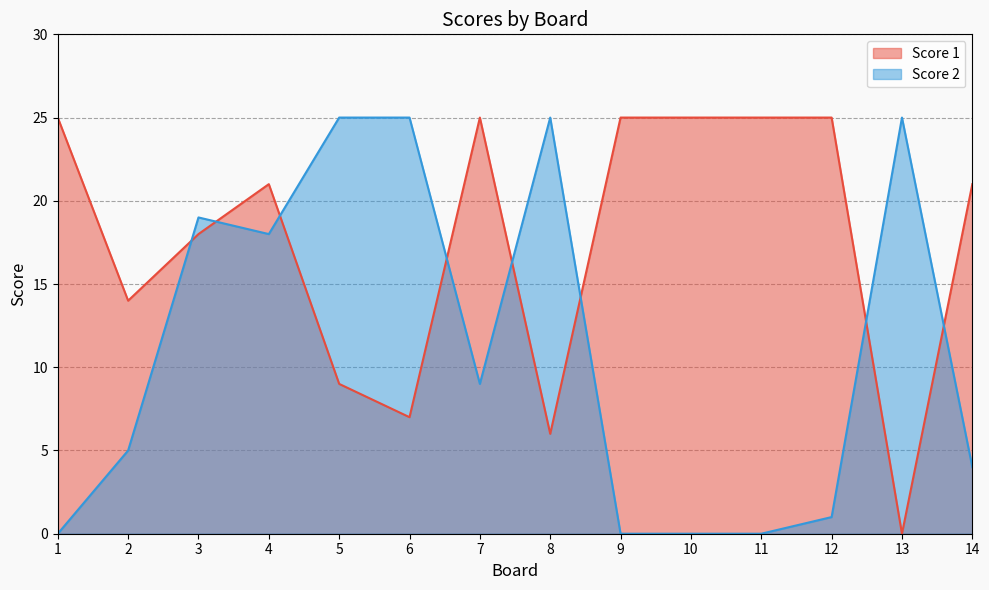

Where is the first local minimum for Score 1?

2